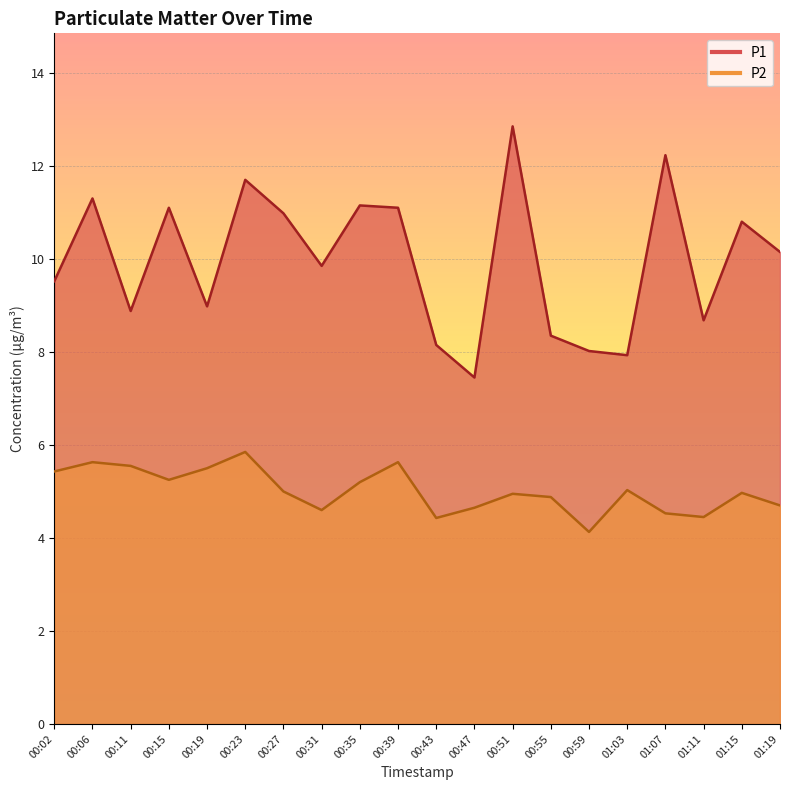

At 00:23, list the series in order from smallest to largest.

P2, P1